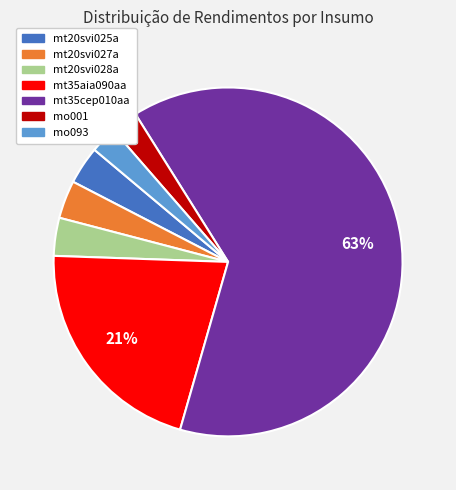

The mt35cep010aa slice represents 63% of the pie. True or false?

True